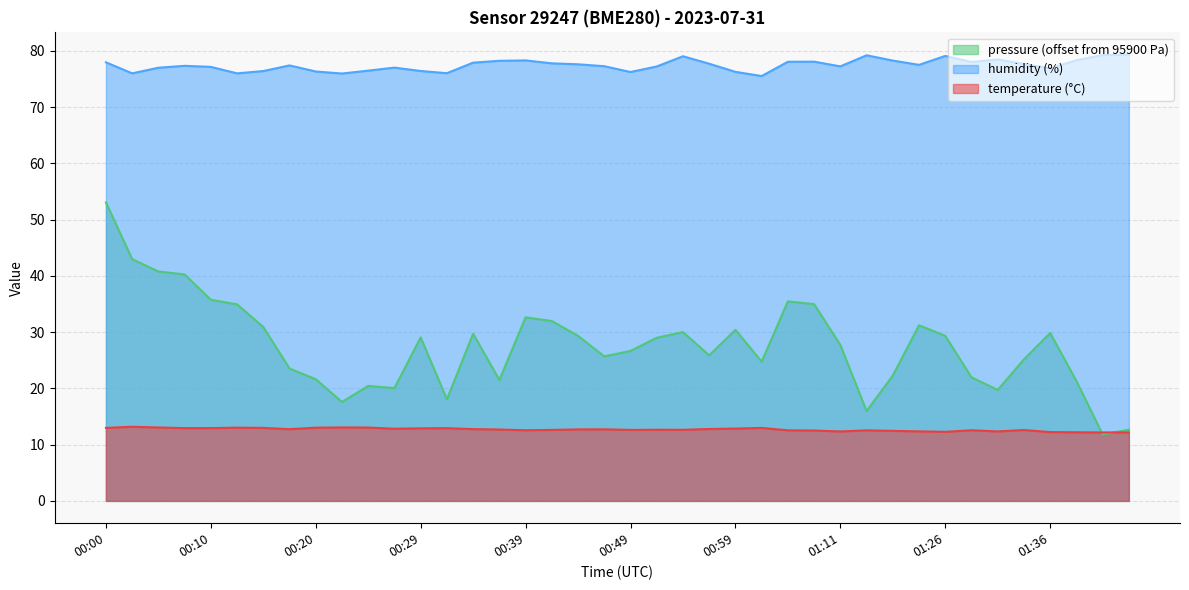

What is the value of the temperature point at the 7th from the left?

13.0